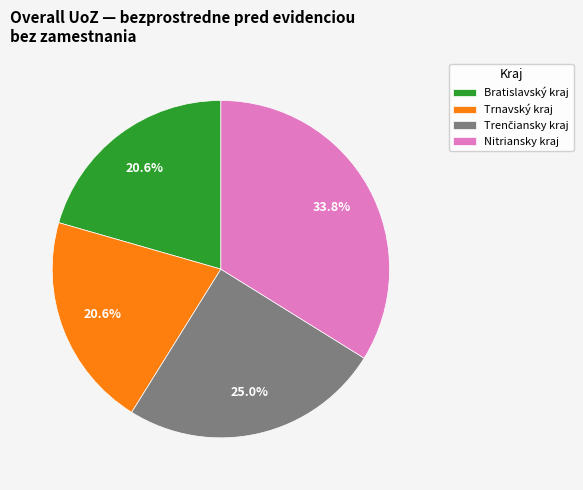

Approximately how many times larger is the value at Trnavský kraj compared to Nitriansky kraj?

0.6